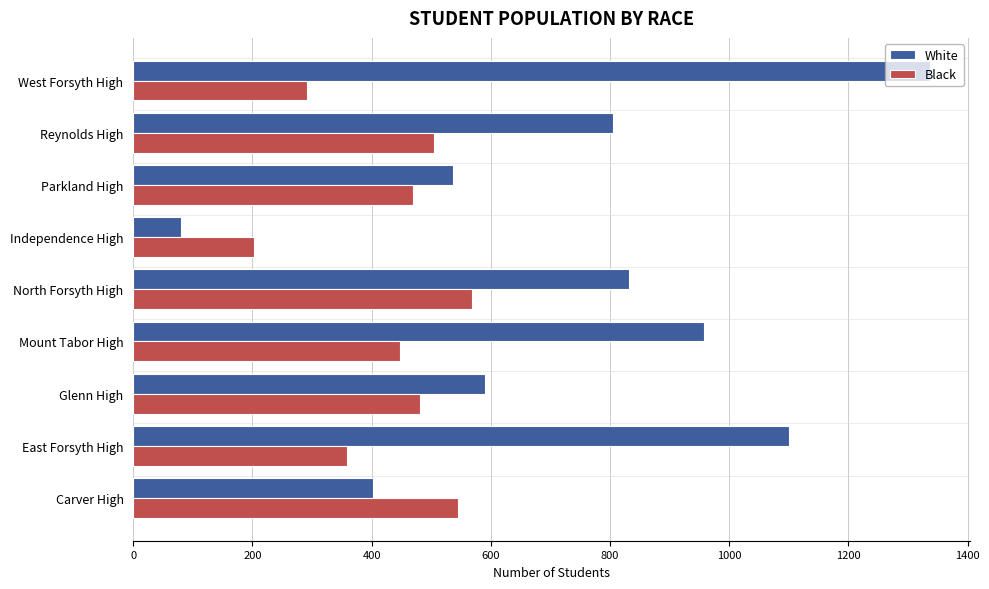

Count the number of categories in the chart.

9